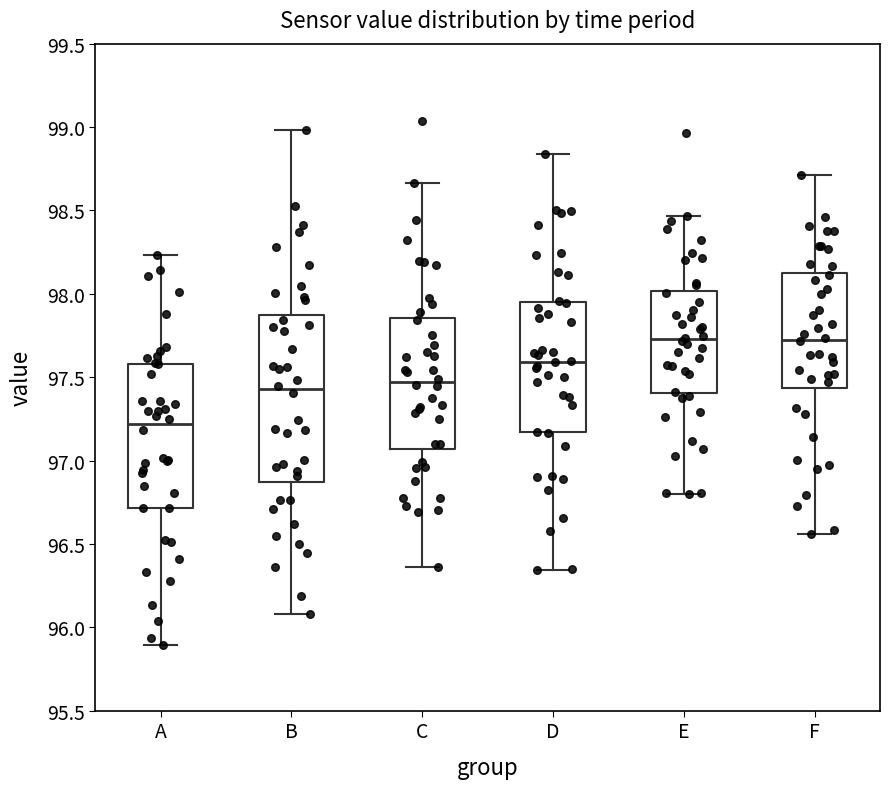

Reading left to right, read every box against the y-axis: the position of its median line, the range the box covers, and the ends of its whiskers. The values are not printed on the chart, so give them approximately, as read against the axis.

A: median 97.20, box 96.70 to 97.60, whiskers 95.90 to 98.25
B: median 97.45, box 96.85 to 97.85, whiskers 96.10 to 99.00
C: median 97.45, box 97.05 to 97.85, whiskers 96.35 to 98.65
D: median 97.60, box 97.15 to 97.95, whiskers 96.35 to 98.85
E: median 97.75, box 97.40 to 98.00, whiskers 96.80 to 98.45
F: median 97.75, box 97.45 to 98.15, whiskers 96.55 to 98.70